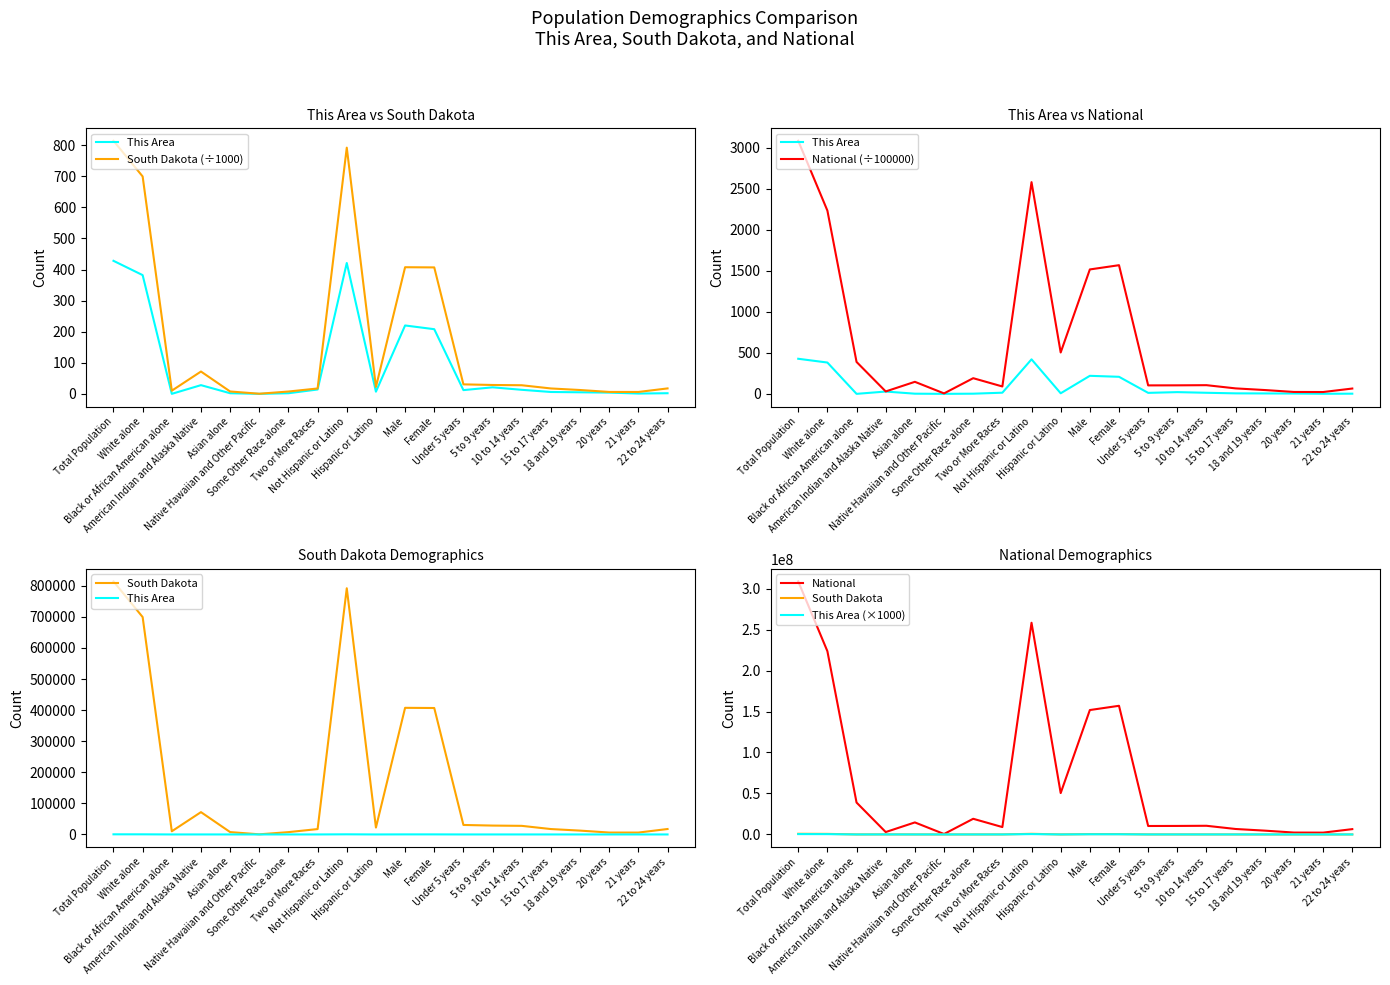

Where is the first local maximum for This Area (×1000)?

American Indian and Alaska Native